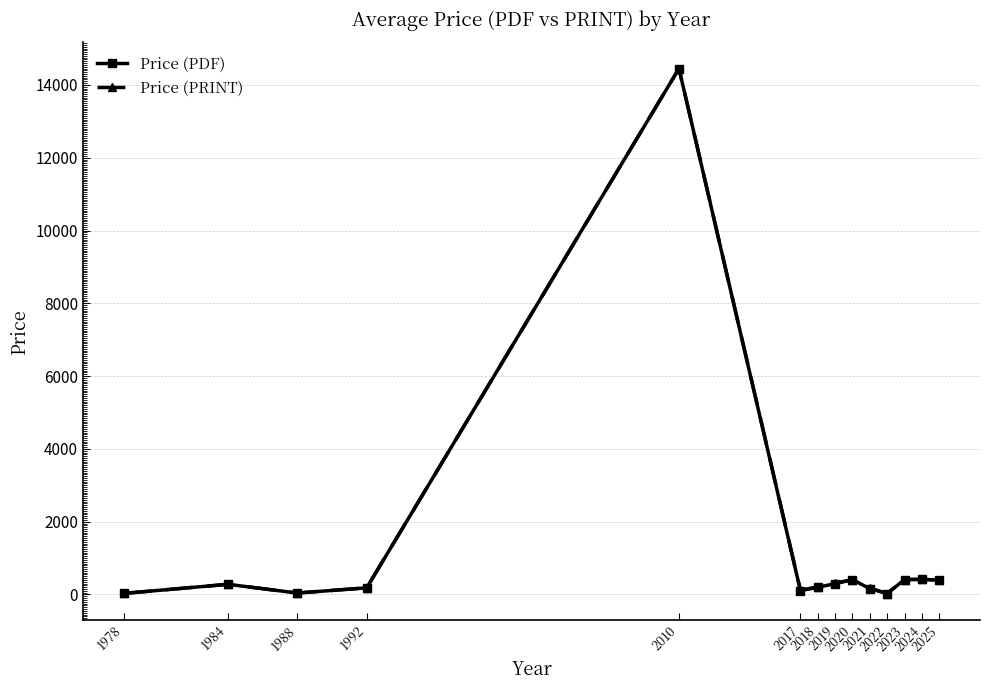

What is the highest value of the Price (PDF) series?

14450.0